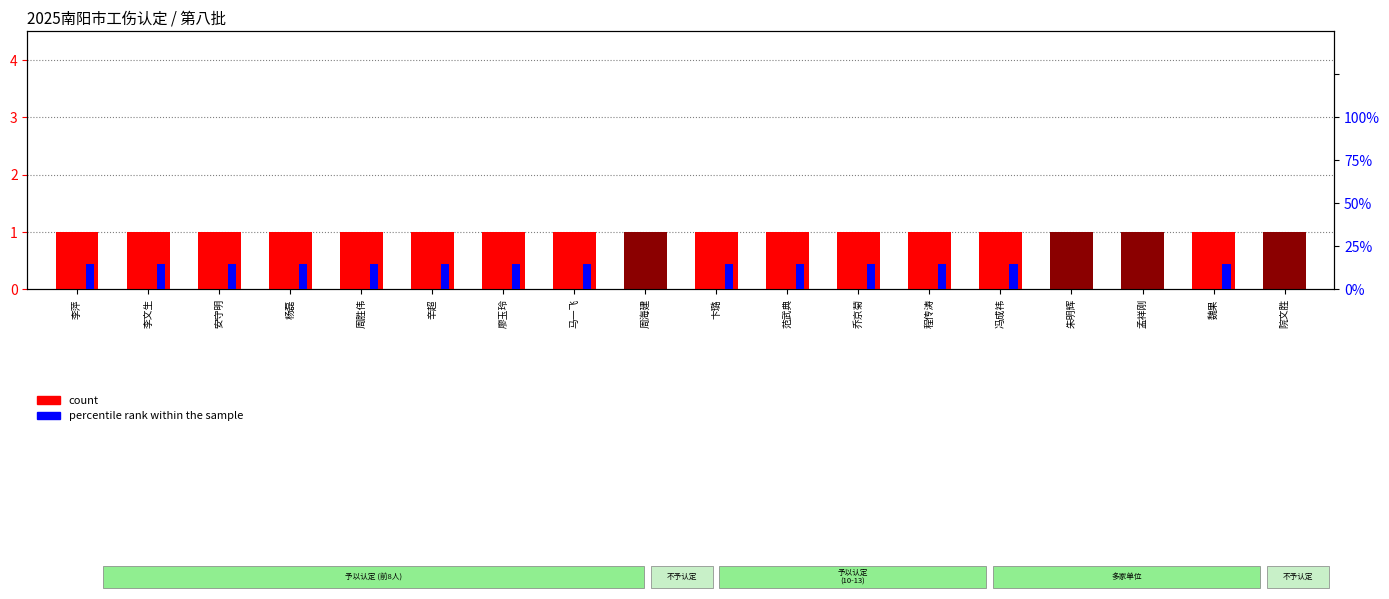

What is the spread (max minus min) of values at 廖玉玲?

0.8